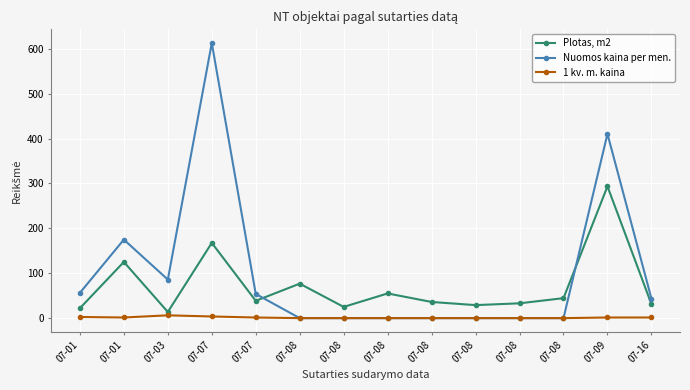

What is the sum of all Plotas, m2 values?

991.3